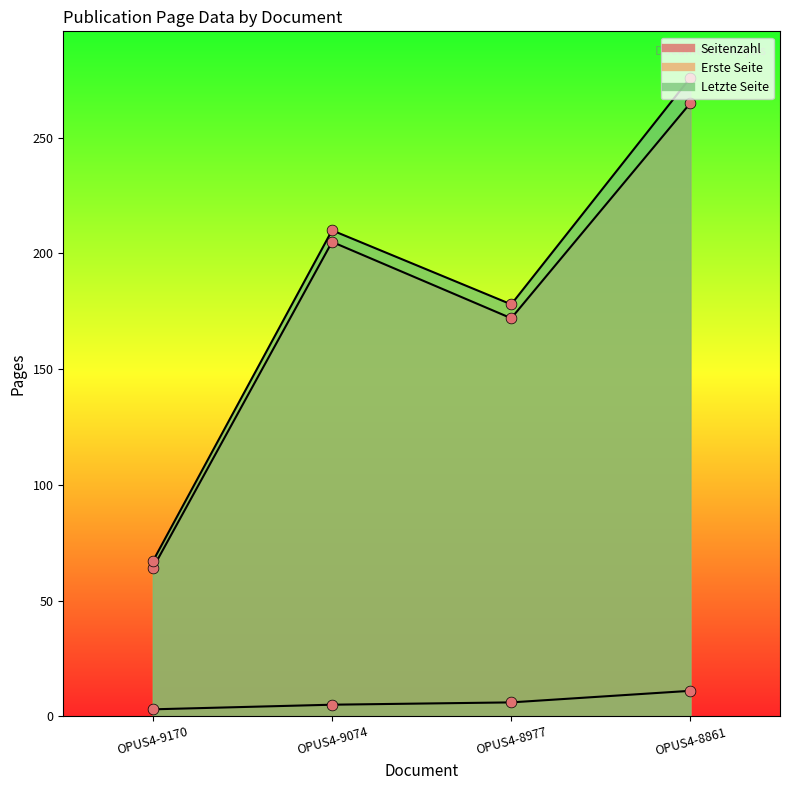

What is the total value across all series at OPUS4-8977?

356